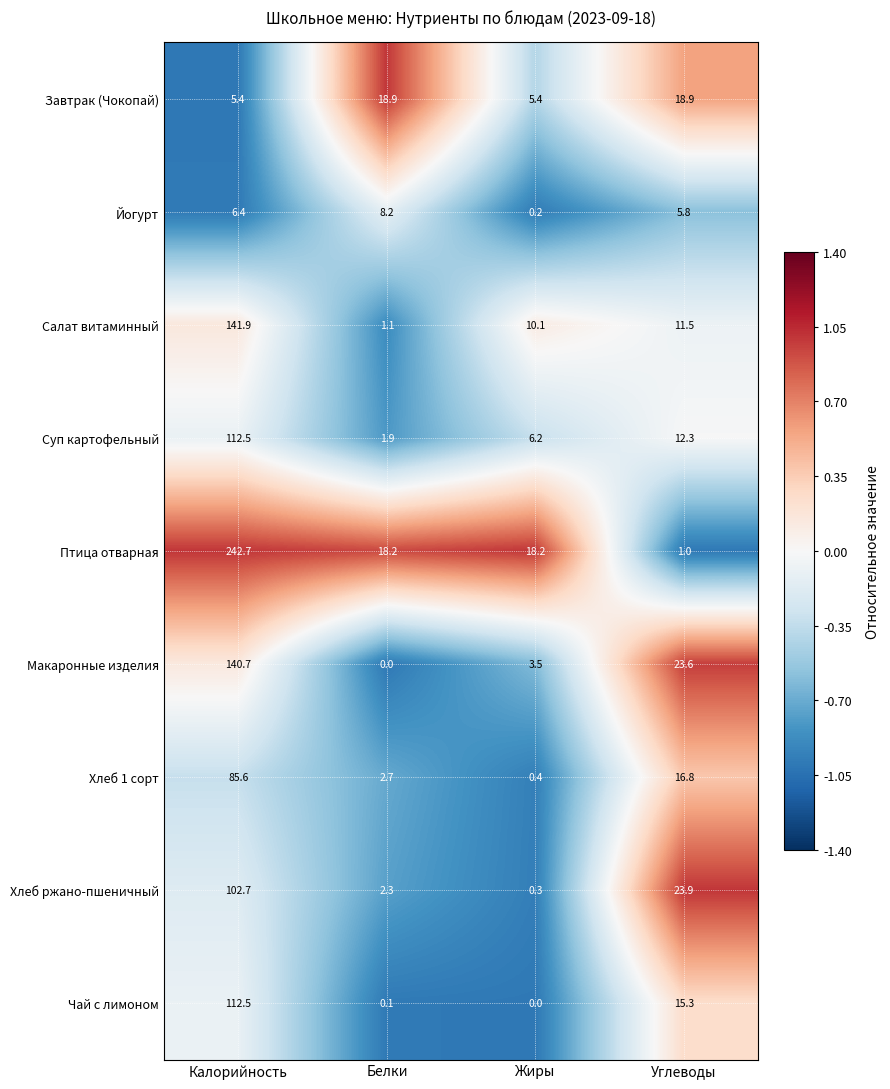

At how many categories does at least one series exceed 0?

4